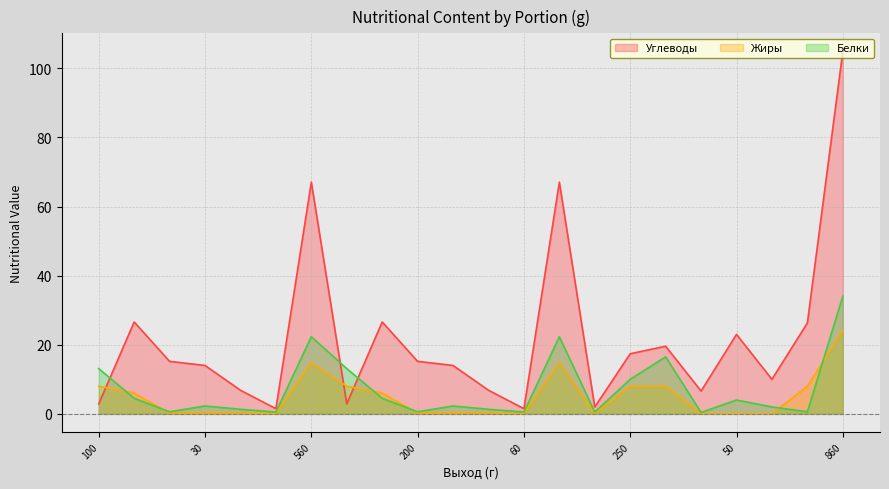

What is the total value across all series at 860?

163.0